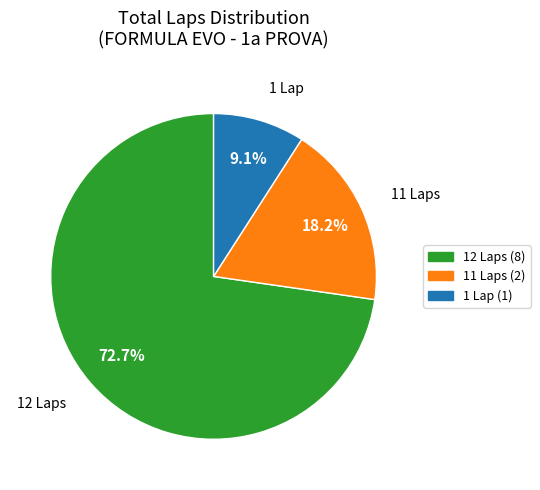

Does any single category account for the majority?

Yes